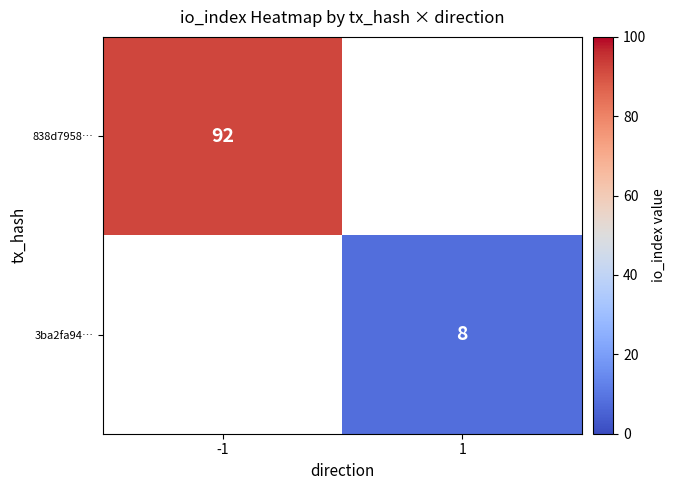

The 838d7958… series shows 56 at -1. True or false?

False